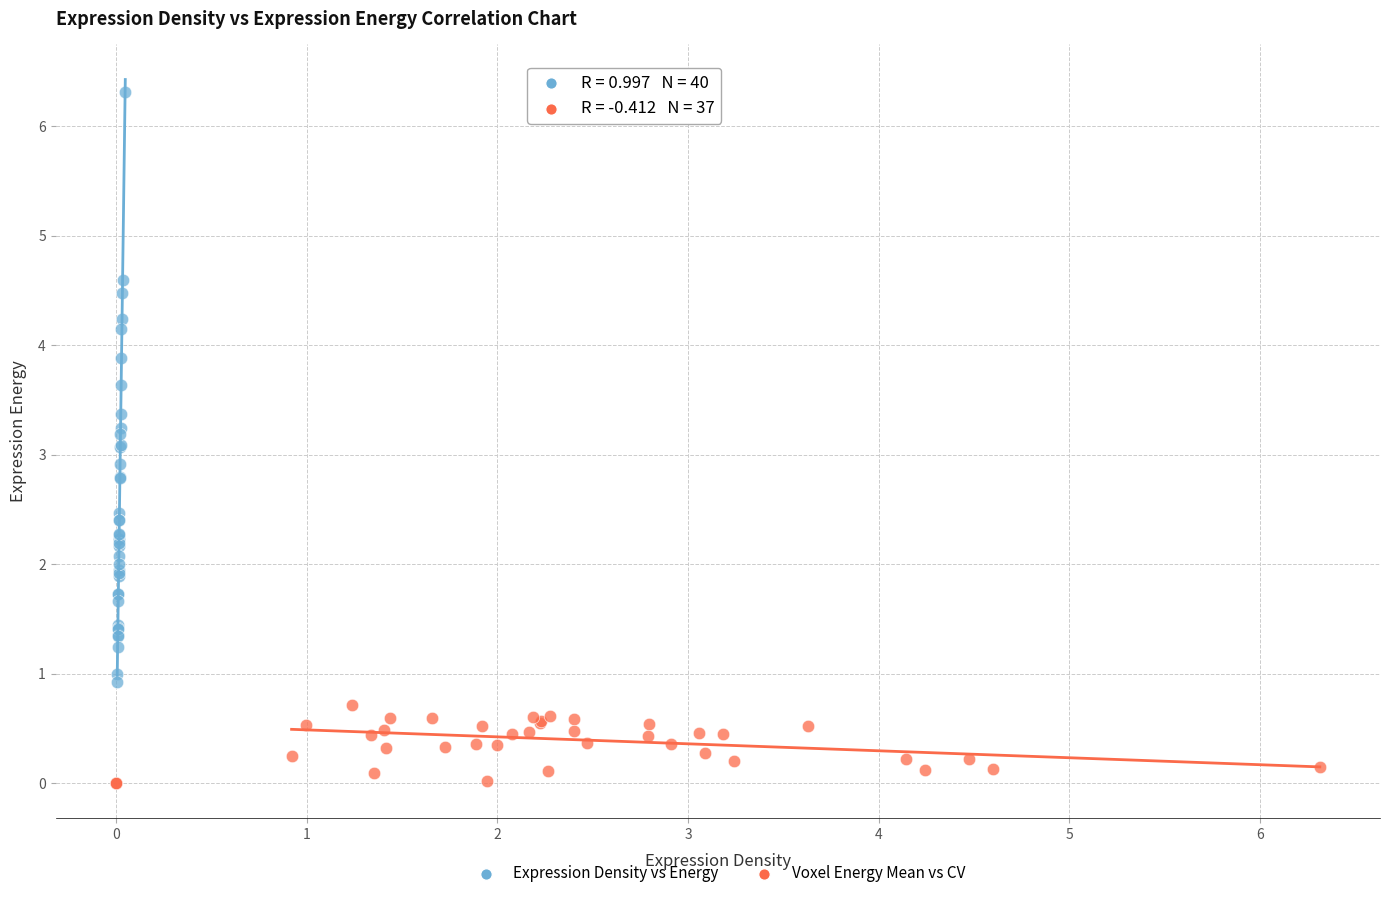

Which series has the widest spread of Y values?

Expression Density vs Energy